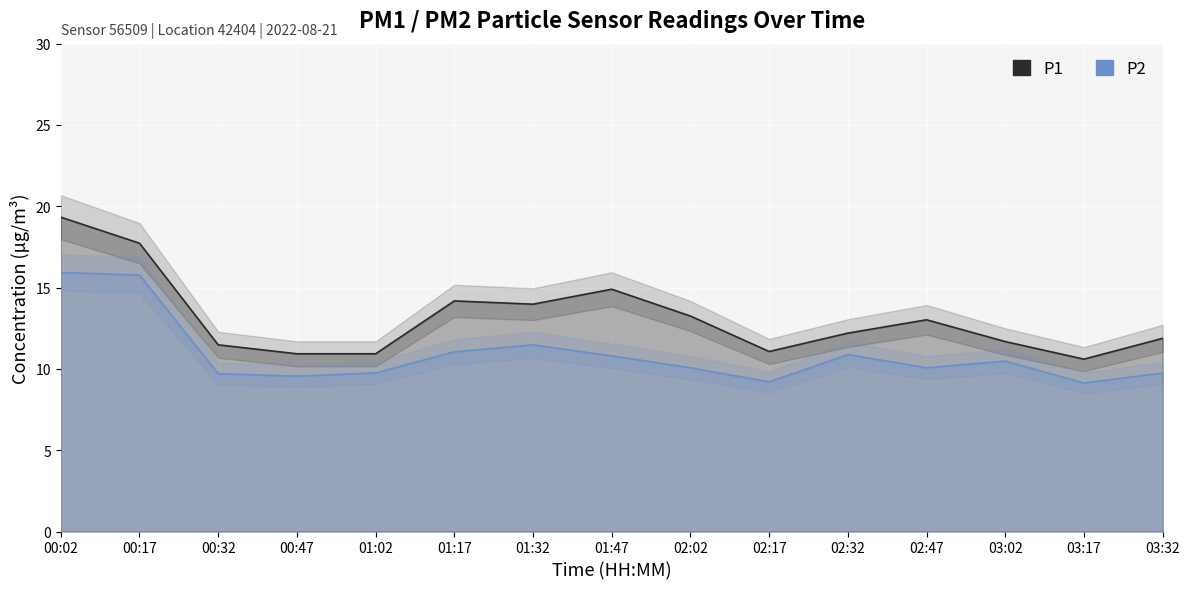

Where does the P1 series first go above 12?

00:02